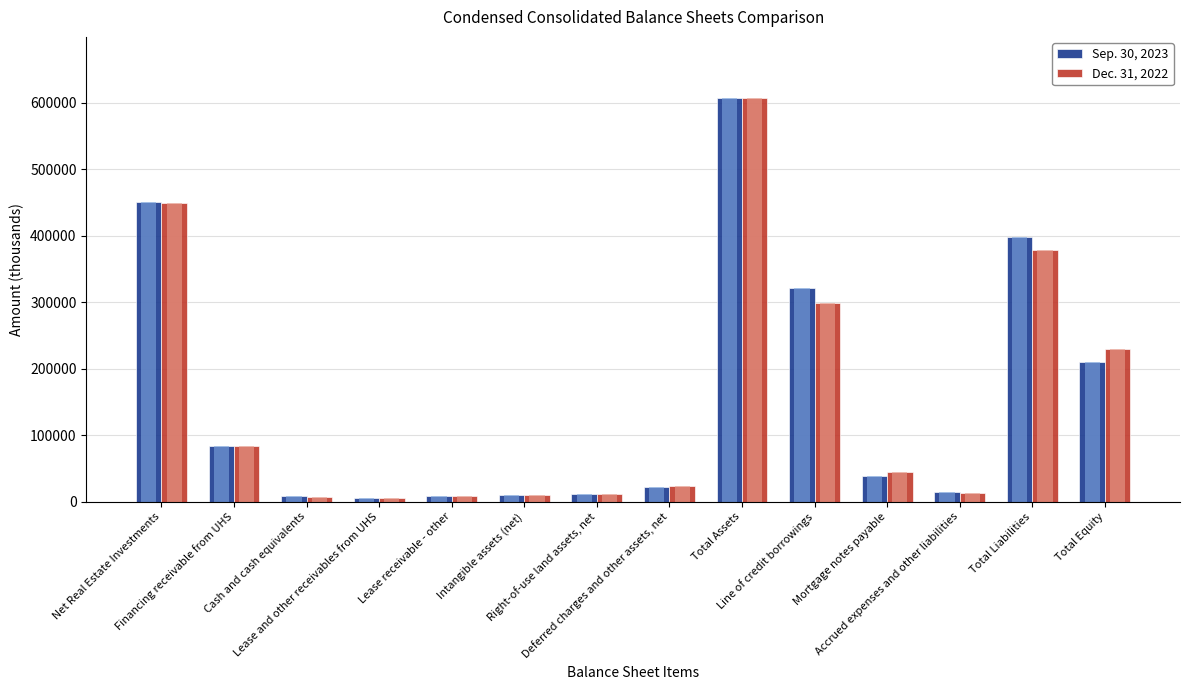

How many groups of bars are there?

14